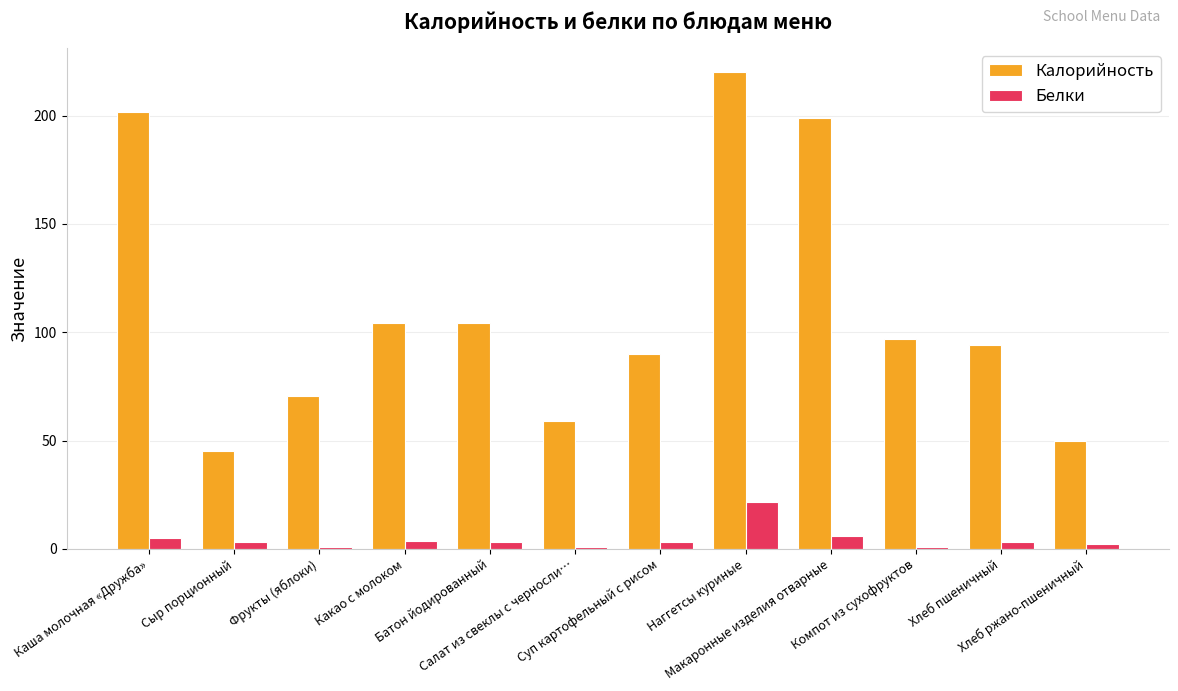

True or false: Калорийность has a value of 100.9 at Фрукты (яблоки).

False